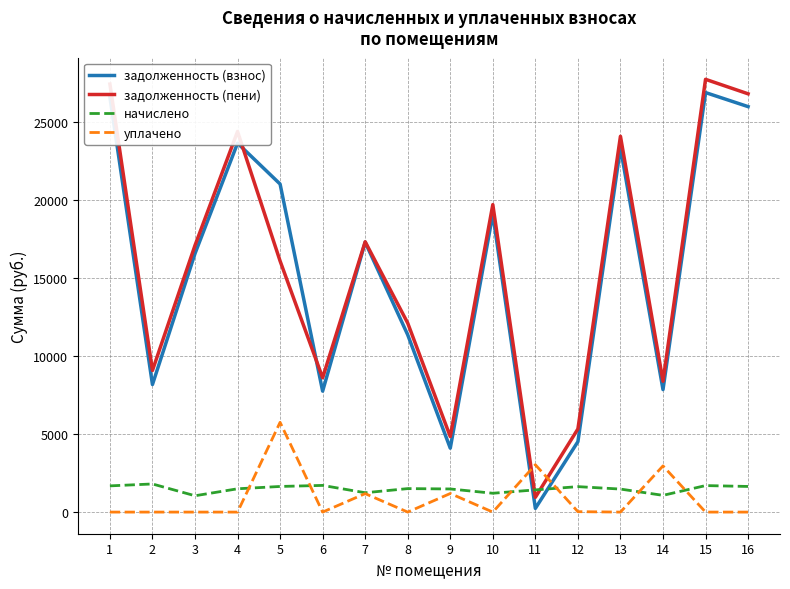

The value of задолженность (взнос) at 5 is 21000.9. True or false?

True